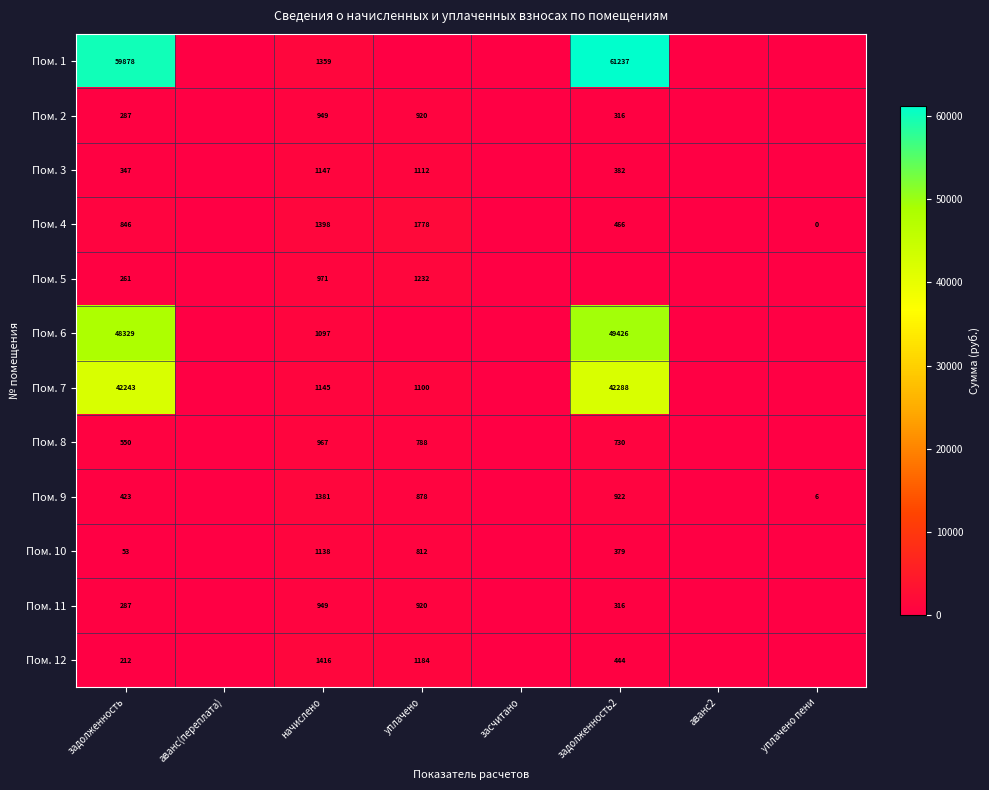

What is the difference between the Пом. 9 values at задолженность and уплачено пени?

417